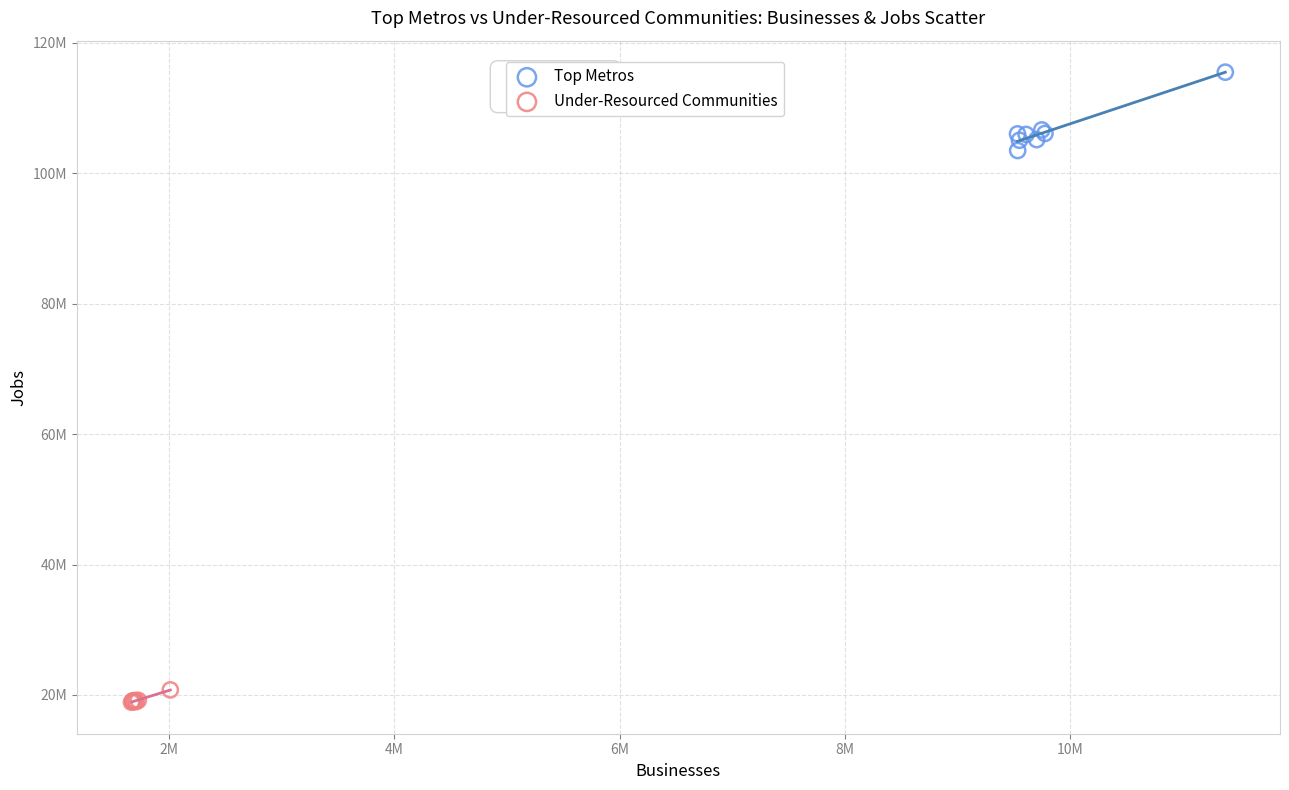

What are all the series names shown in the legend?

Top Metros, Under-Resourced Communities